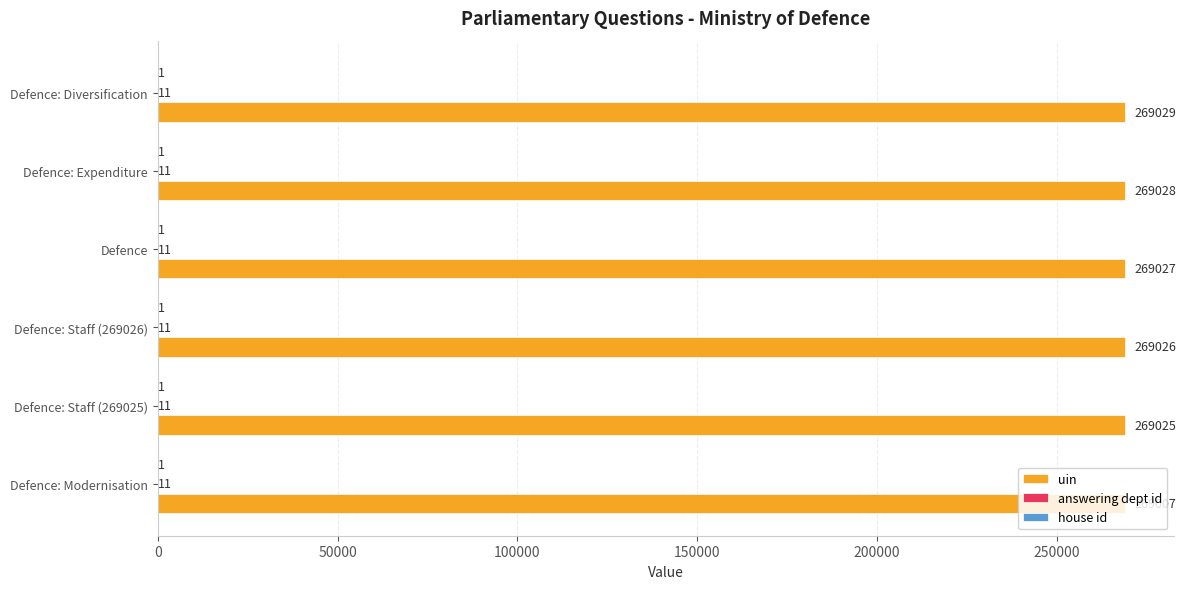

What is the maximum value shown in the chart?

269029